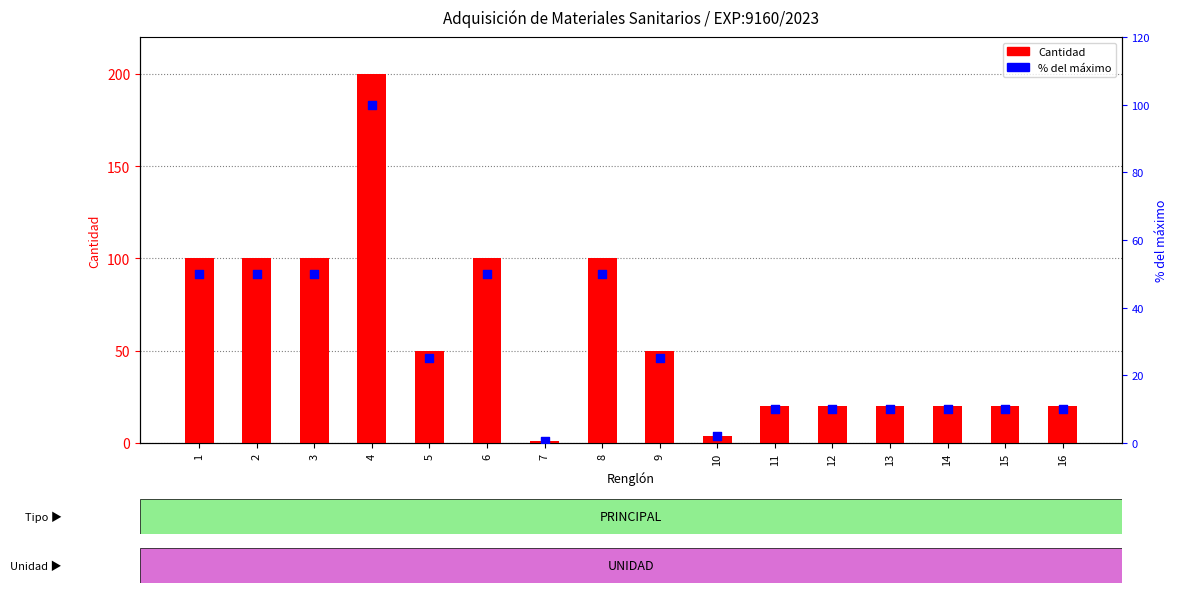

Which series has the largest Y range (max minus min)?

Cantidad